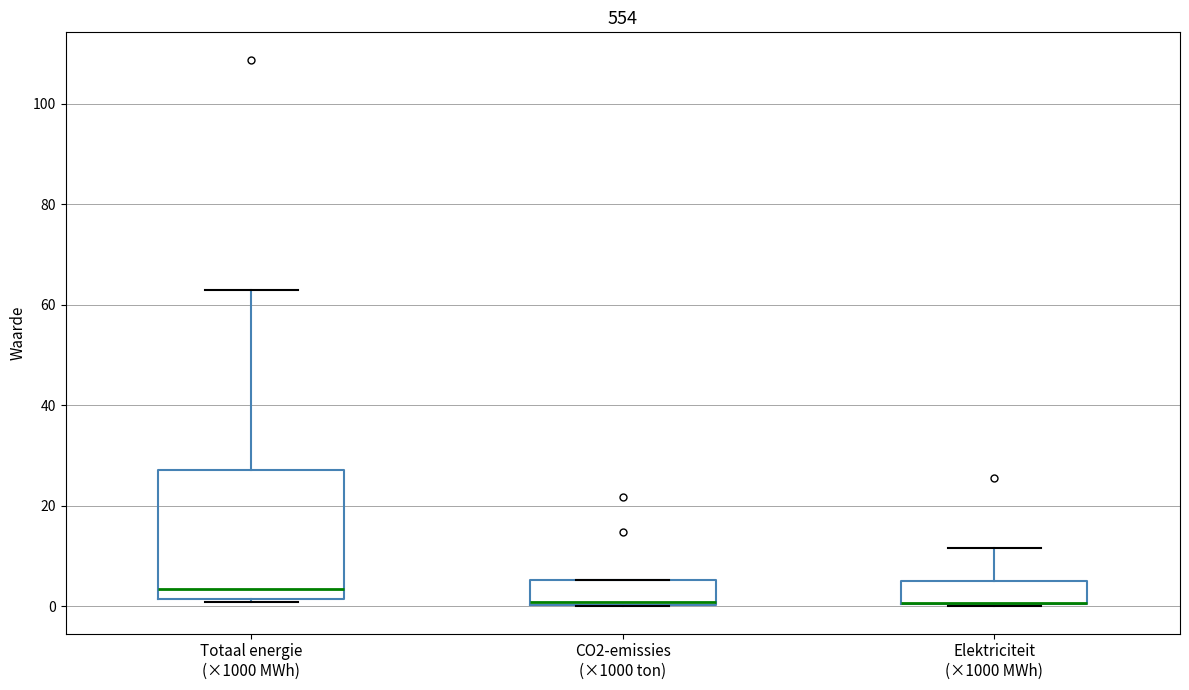

Reading left to right, read every box against the y-axis: the position of its median line, the range the box covers, and the ends of its whiskers. The values are not printed on the chart, so give them approximately, as read against the axis.

Totaal energie (×1000 MWh): median 4, box 2 to 28, whiskers 0 to 62
CO2-emissies (×1000 ton): median 0, box 0 to 6, whiskers 0 to 6
Elektriciteit (×1000 MWh): median 0 (drawn on the box's lower edge), box 0 to 6, whiskers 0 to 12